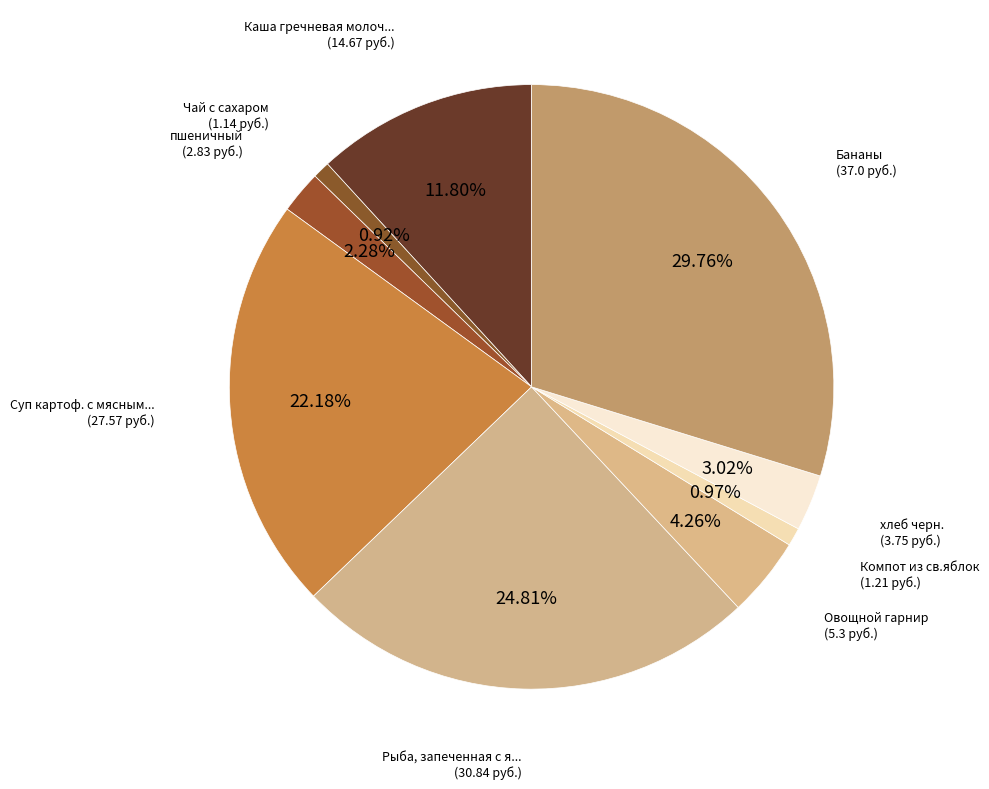

Which category has the biggest portion of the pie?

Бананы